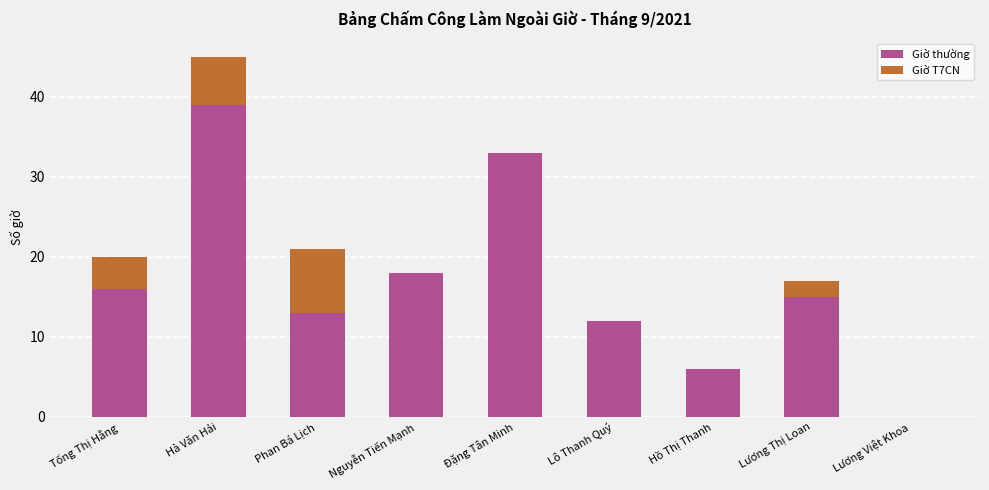

How many categories are shown in the chart?

9